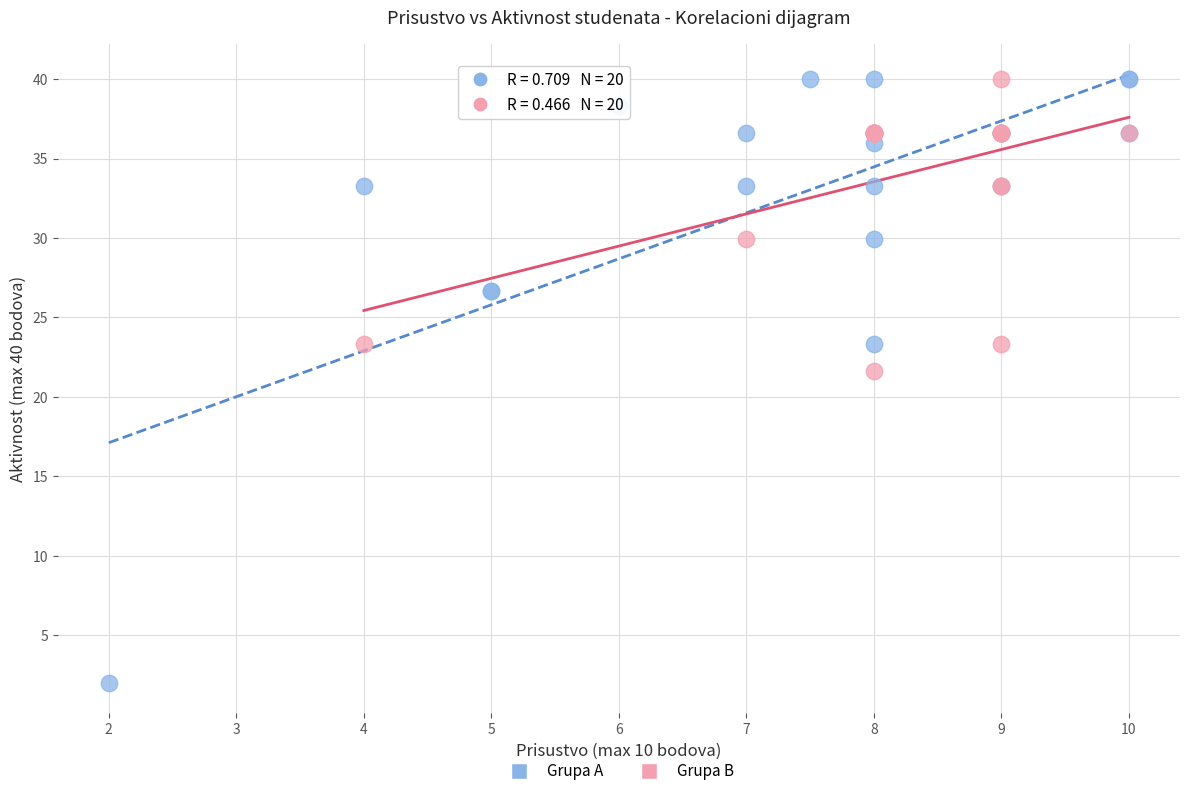

Which series reaches the minimum Y coordinate?

Grupa A